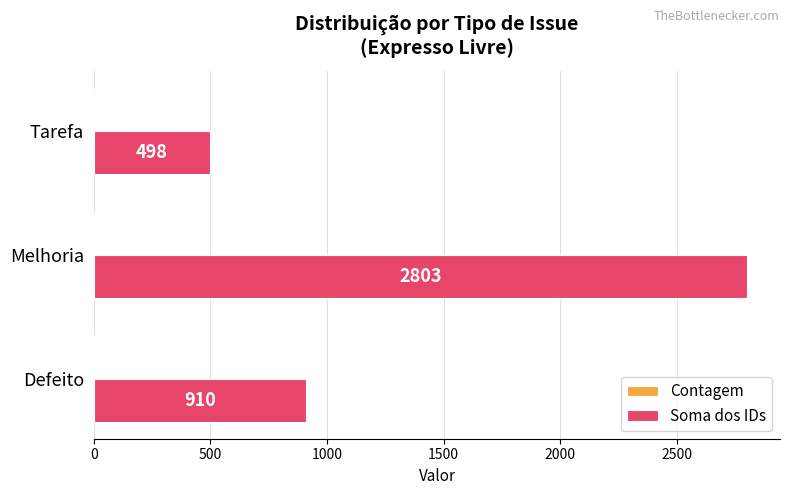

How many Soma dos IDs values are between 498 and 2803?

3